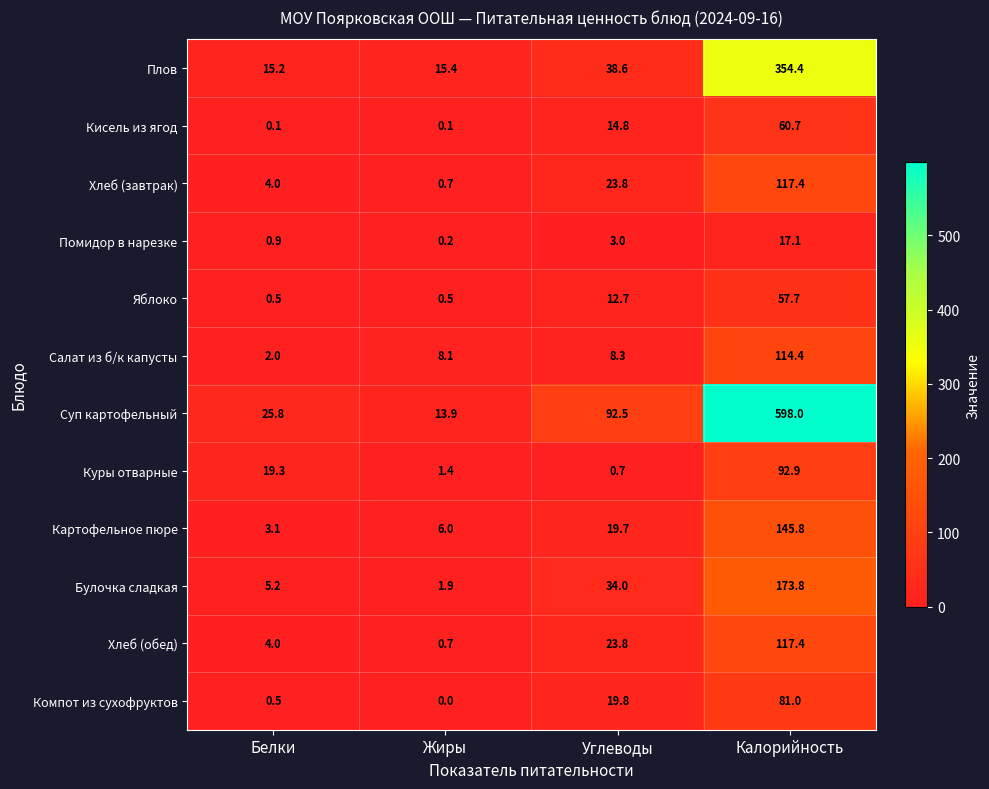

What is the sum of the Хлеб (обед) values at Калорийность and Белки?

121.4